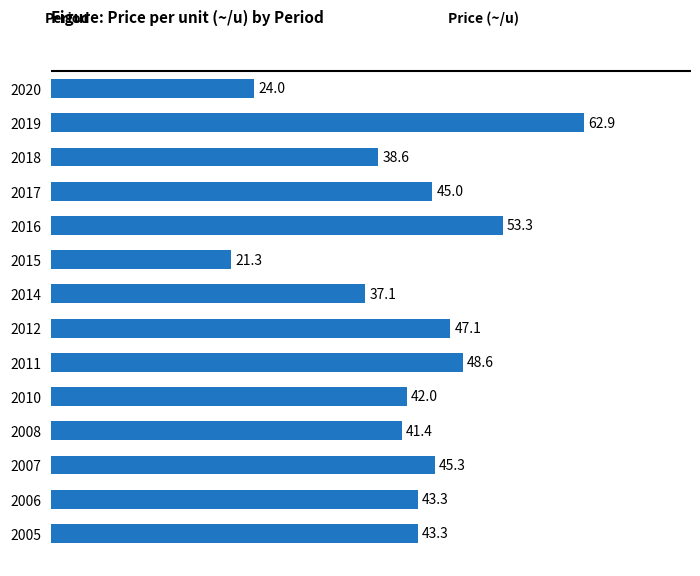

What is the value of the 1st bar from the top?

24.0